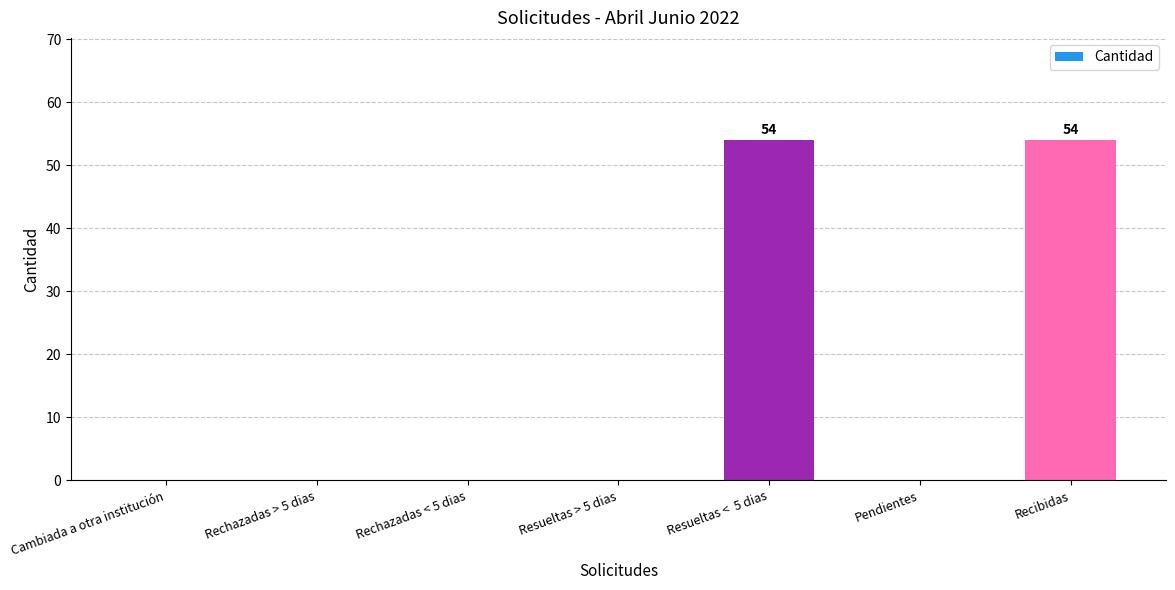

Reading left to right, list all the values displayed in this chart.

0	0	0	0	54	0	54